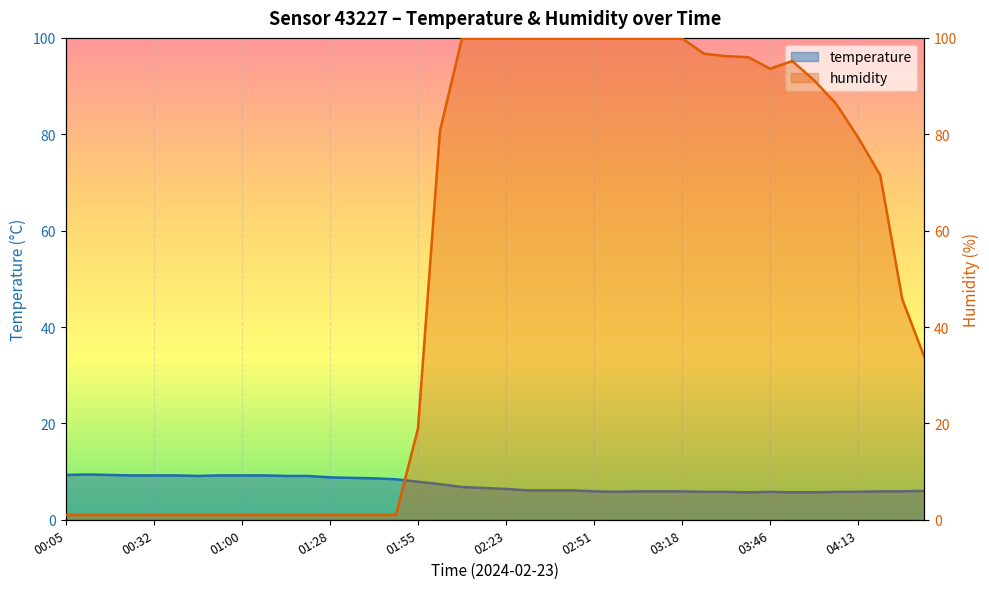

Which series has the largest total across all categories?

humidity